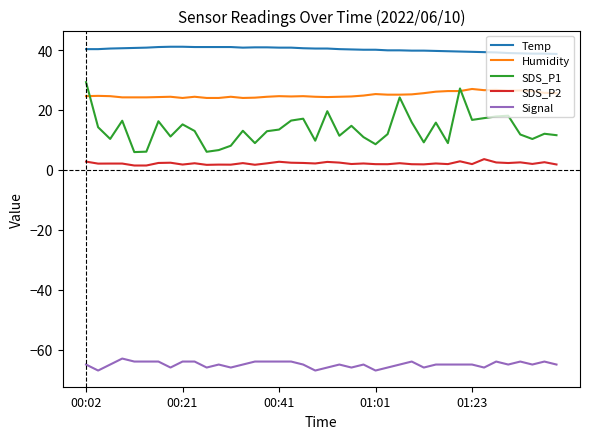

Does the chart display data point markers on the line(s)?

No